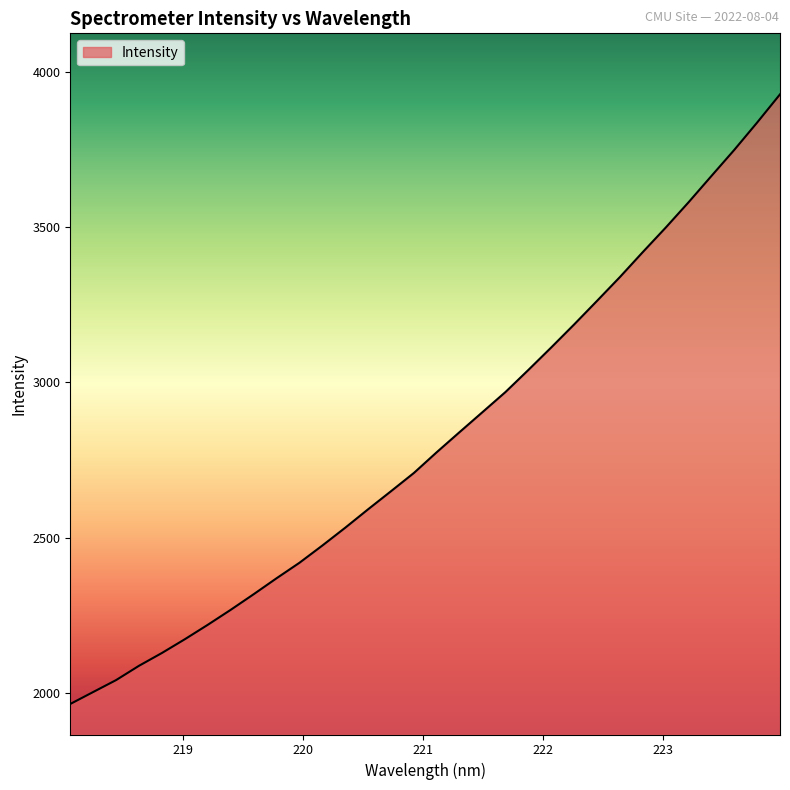

How many distinct data groups are displayed?

1